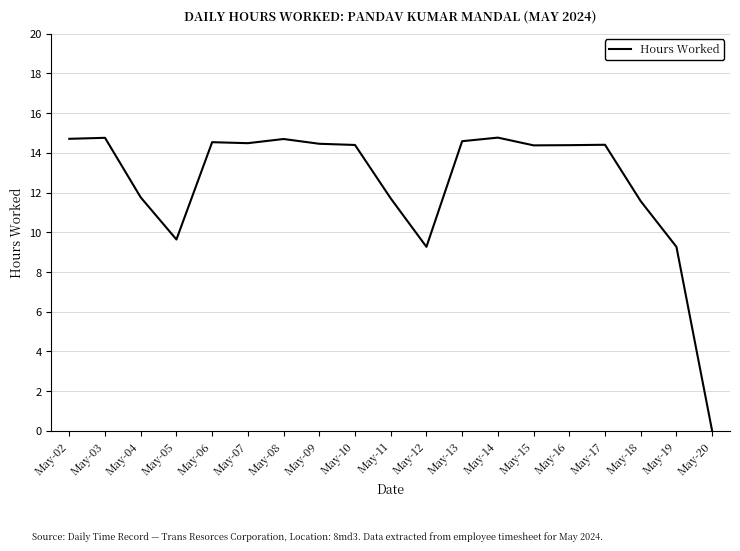

Which has a higher value, May-20 or May-10?

May-10